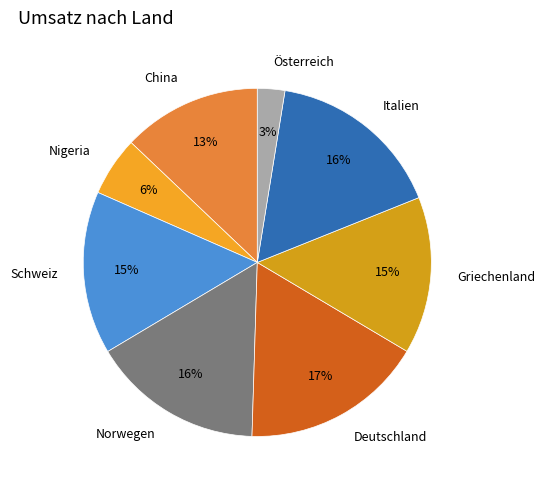

Is the sum of Nigeria and Schweiz greater than half?

No